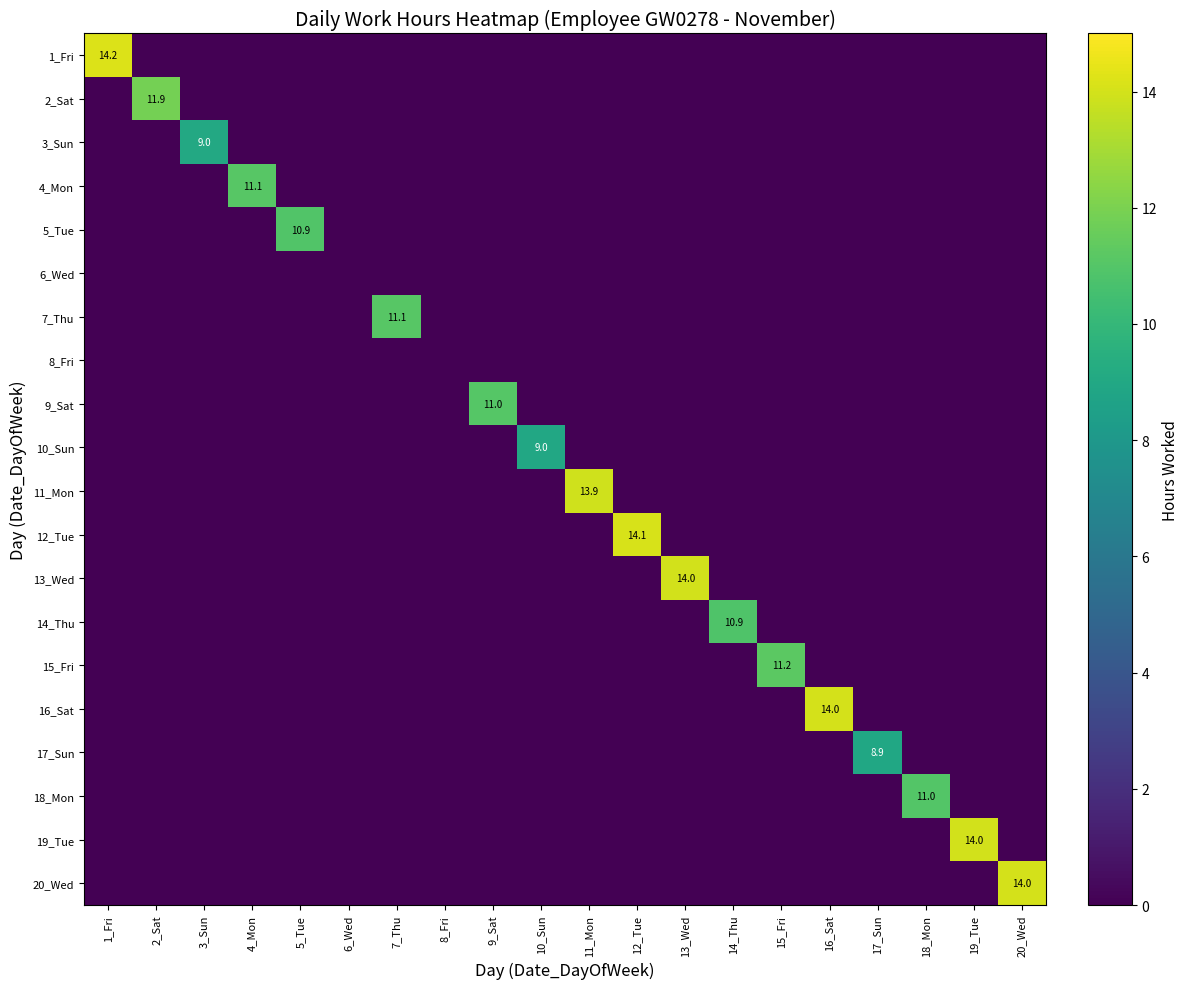

What is the maximum value shown in the chart?

14.2